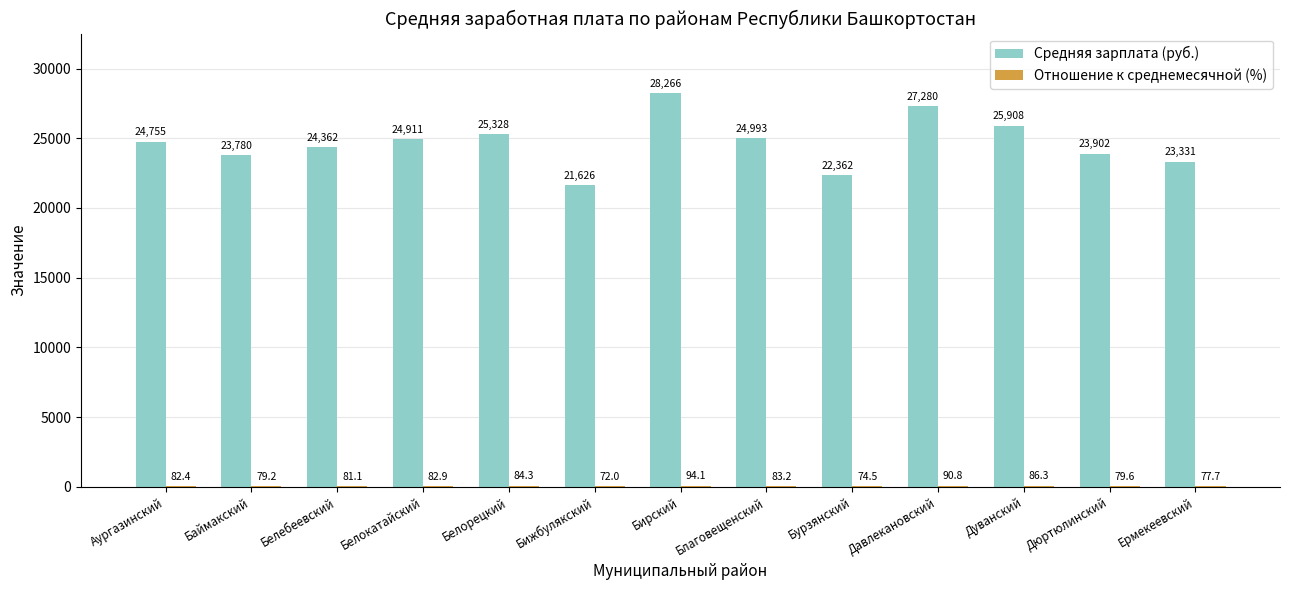

Between Давлекановский and Дуванский, which series saw the biggest shift?

Средняя зарплата (руб.)